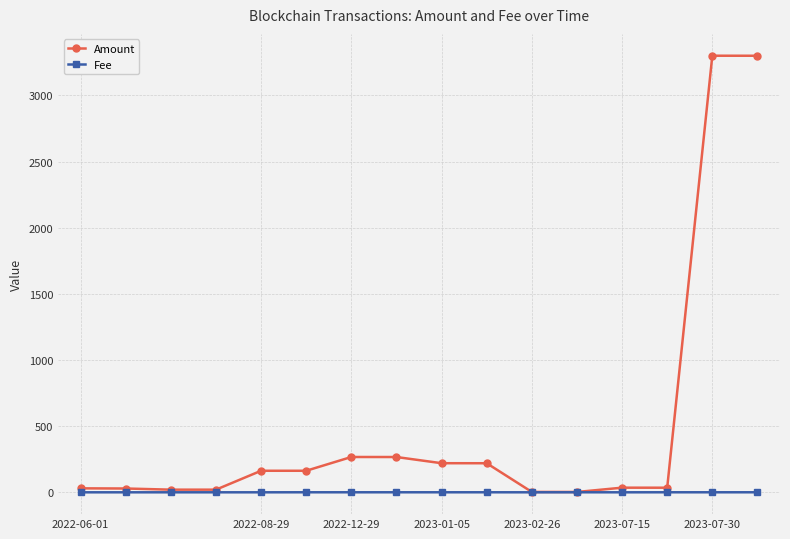

Which series has the widest spread of values?

Amount